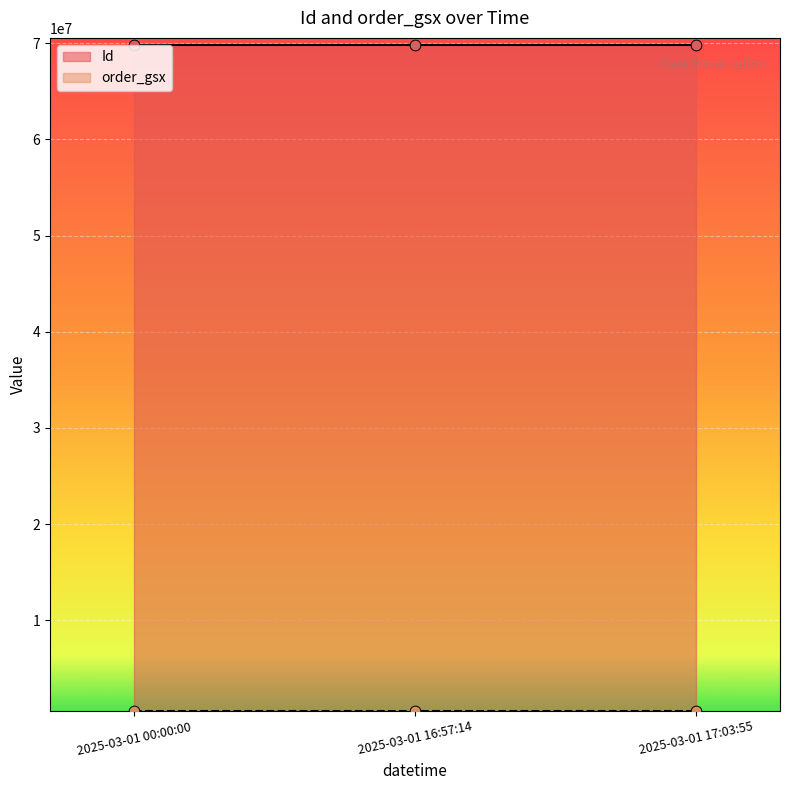

Is the value of order_gsx at 2025-03-01 16:57:14 greater than the value of Id at 2025-03-01 00:00:00?

No